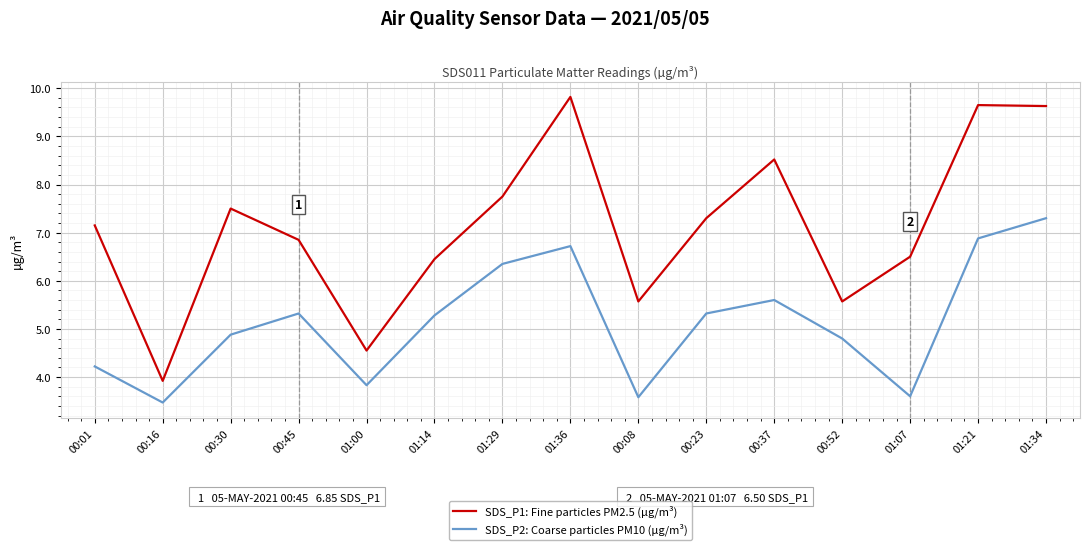

At how many categories does at least one series exceed 4?

14